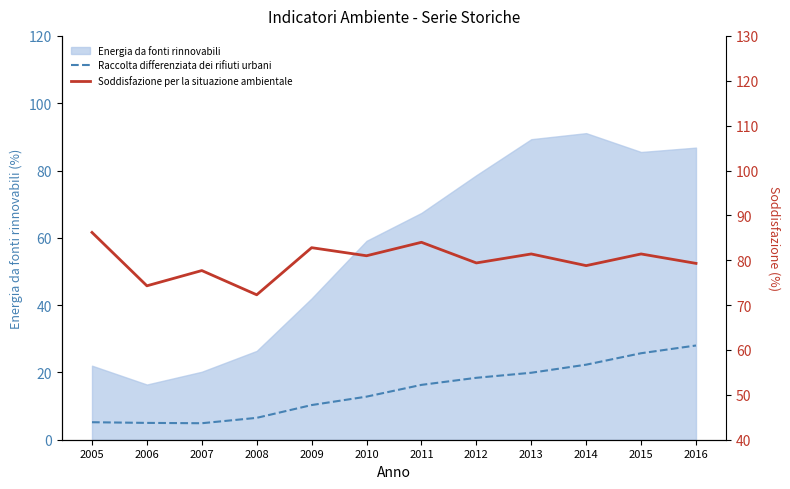

What is the minimum value for Soddisfazione per la situazione ambientale?

72.3